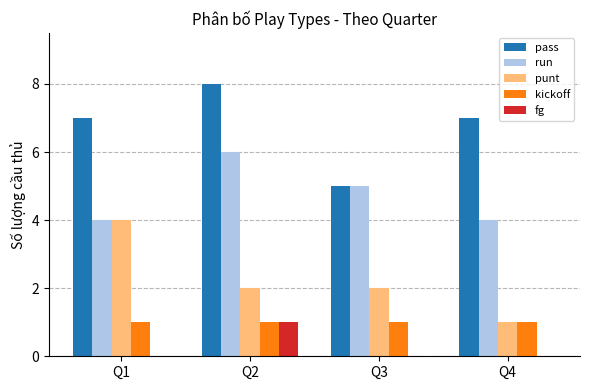

True or false: punt has a value of 3 at Q3.

False